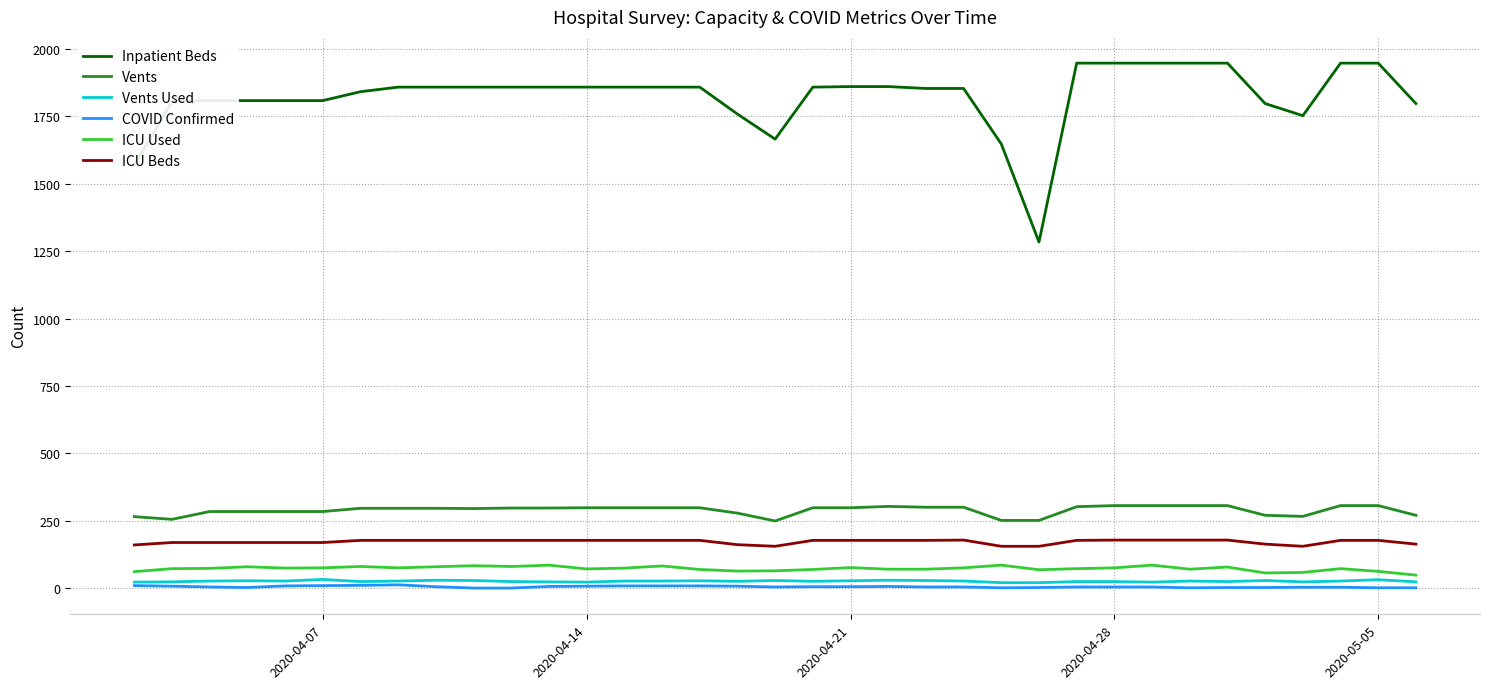

Which series has the largest range (max minus min)?

Inpatient Beds